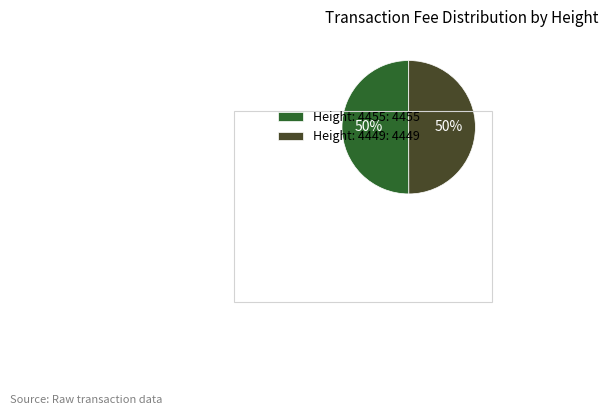

What is the ratio of the value at Height: 4449: 4449 to the value at Height: 4455: 4455?

1.0